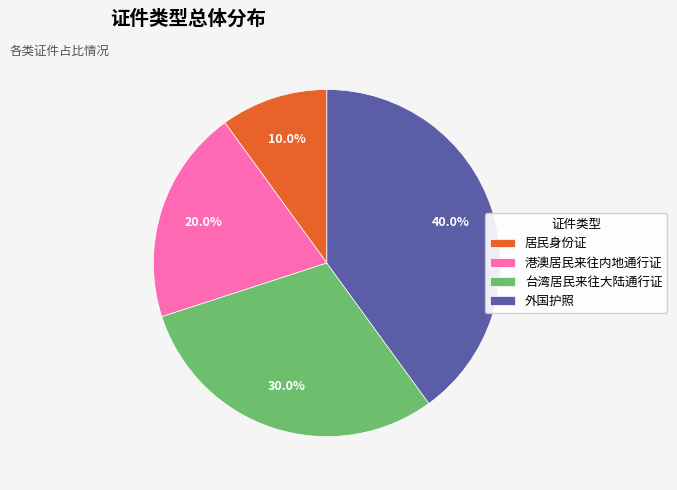

Count the number of slices in the pie.

4